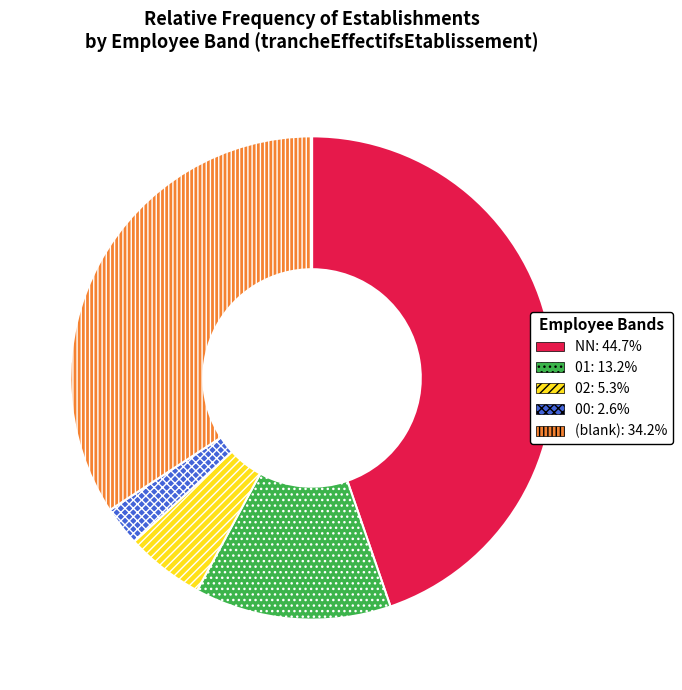

Does any single category account for the majority?

No